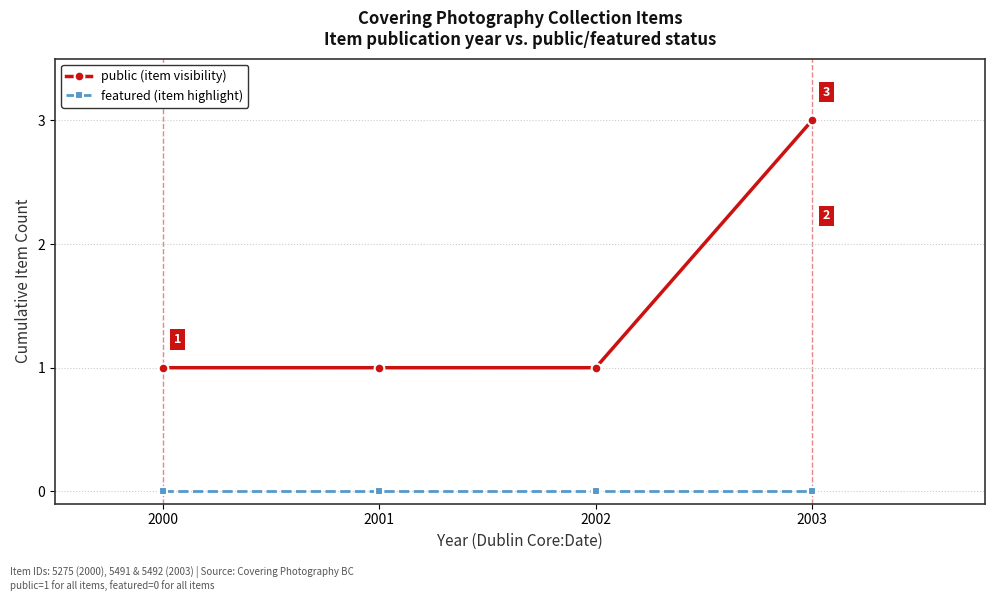

Reading left to right, transcribe all the data shown in this chart.

public (item visibility): 1	1	1	3
featured (item highlight): 0	0	0	0